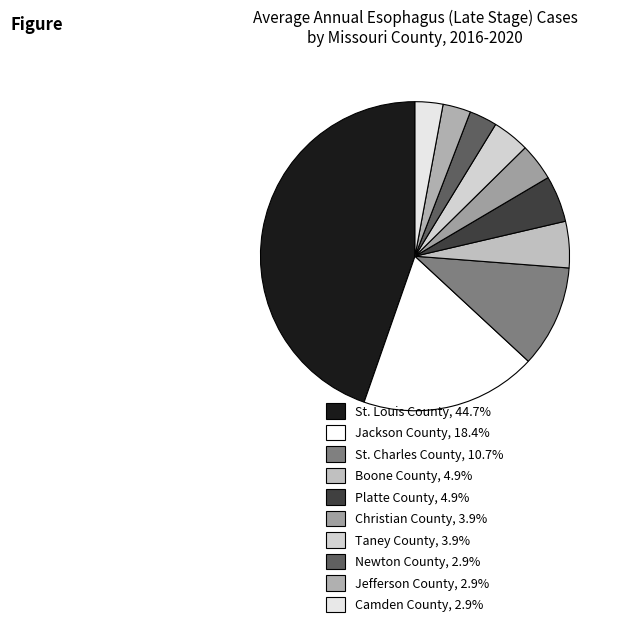

Which category has the biggest portion of the pie?

St. Louis County